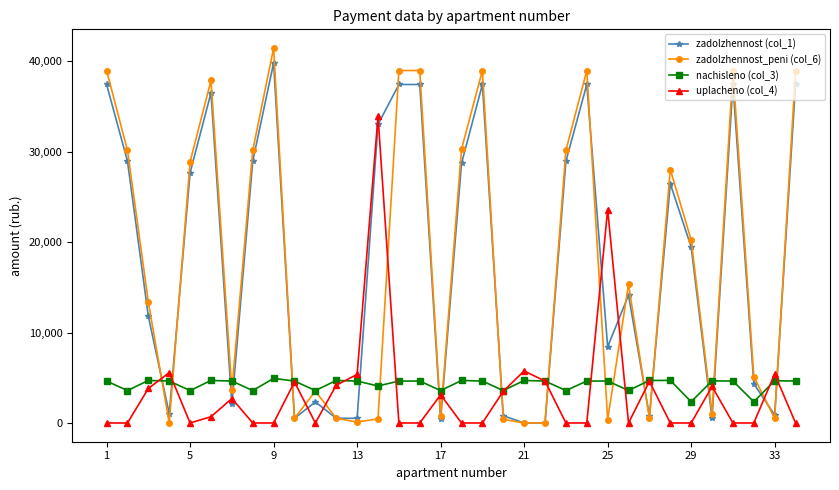

What is the value of the zadolzhennost (col_1) point at the 24th from the left?

37434.5